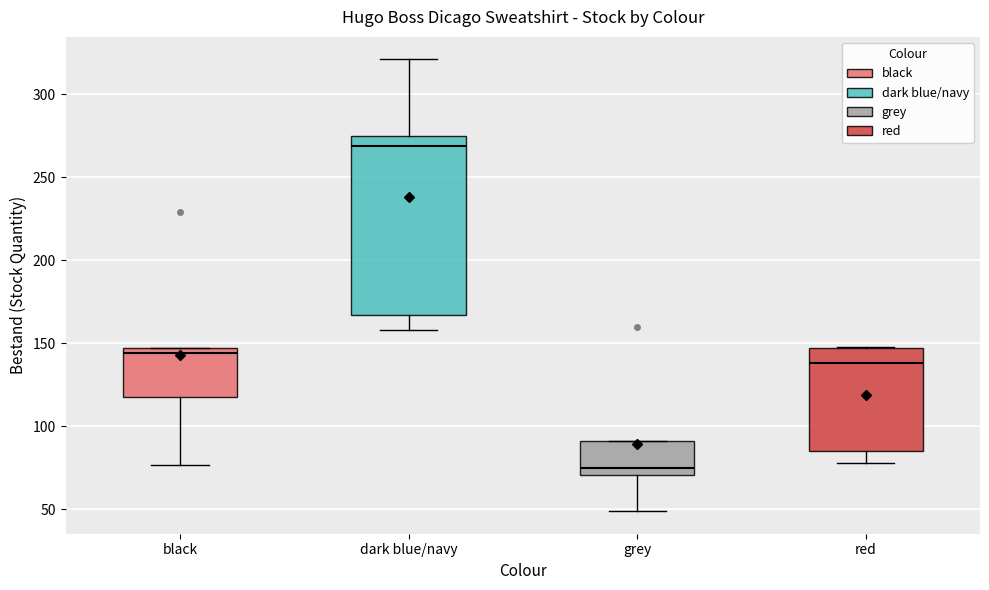

Which box's median line is the highest?

dark blue/navy